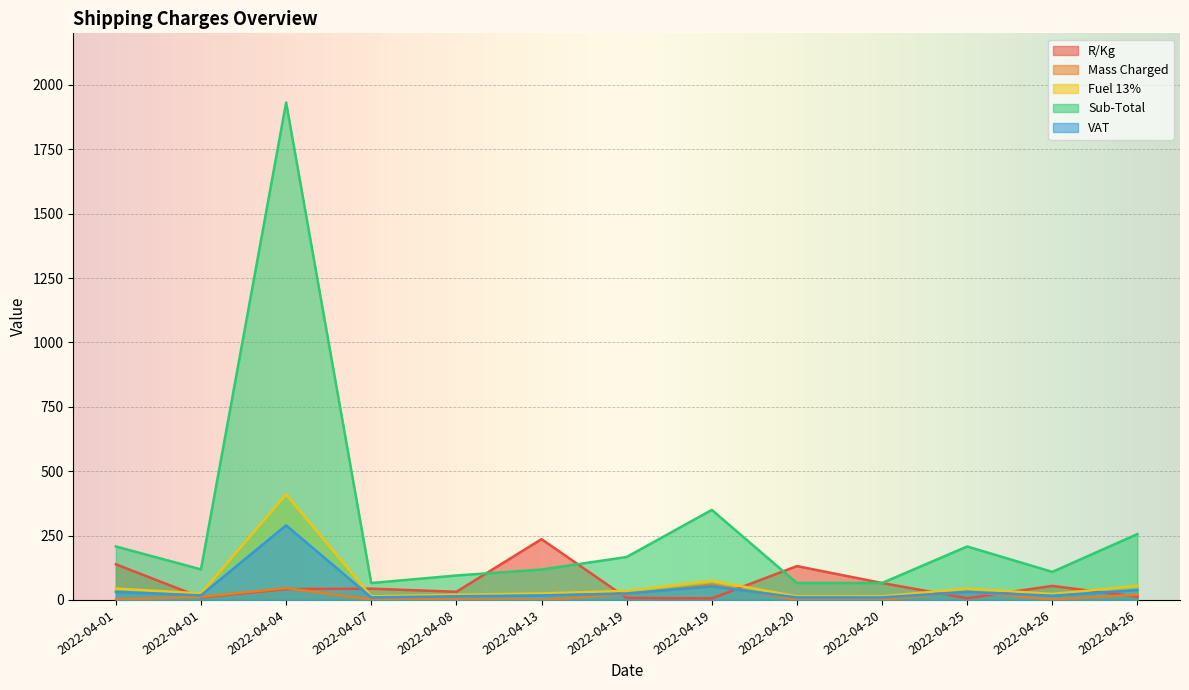

What is the difference between the highest and lowest values at 2022-04-26?

107.0